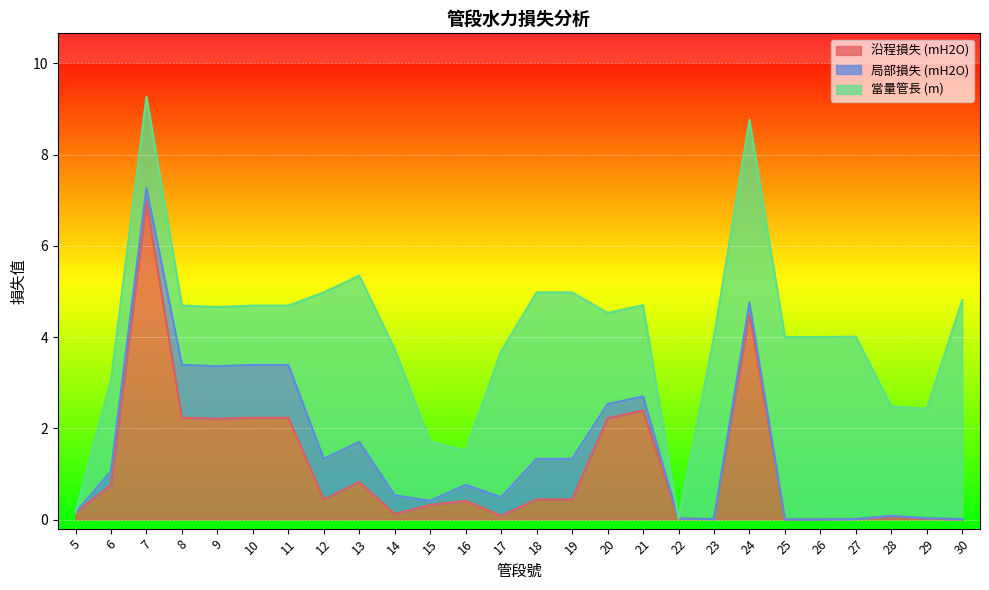

Reading left to right, extract all data points from this chart.

沿程損失 (mH2O): 5=0.1	6=0.8	7=7.0	8=2.2	9=2.2	10=2.2	11=2.2	12=0.4	13=0.8	14=0.1	15=0.3	16=0.4	17=0.1	18=0.4	19=0.4	20=2.2	21=2.4	22=0.0	23=0.0	24=4.5	25=0.0	26=0.0	27=0.0	28=0.1	29=0.0	30=0.0
局部損失 (mH2O): 5=0.0	6=0.3	7=0.3	8=1.2	9=1.1	10=1.2	11=1.2	12=0.9	13=0.9	14=0.4	15=0.1	16=0.3	17=0.4	18=0.9	19=0.9	20=0.3	21=0.3	22=0.0	23=0.0	24=0.3	25=0.0	26=0.0	27=0.0	28=0.0	29=0.0	30=0.0
當量管長 (m): 5=0.0	6=2.0	7=2.0	8=1.3	9=1.3	10=1.3	11=1.3	12=3.6	13=3.6	14=3.2	15=1.3	16=0.8	17=3.2	18=3.6	19=3.6	20=2.0	21=2.0	22=0.0	23=4.0	24=4.0	25=4.0	26=4.0	27=4.0	28=2.4	29=2.4	30=4.8